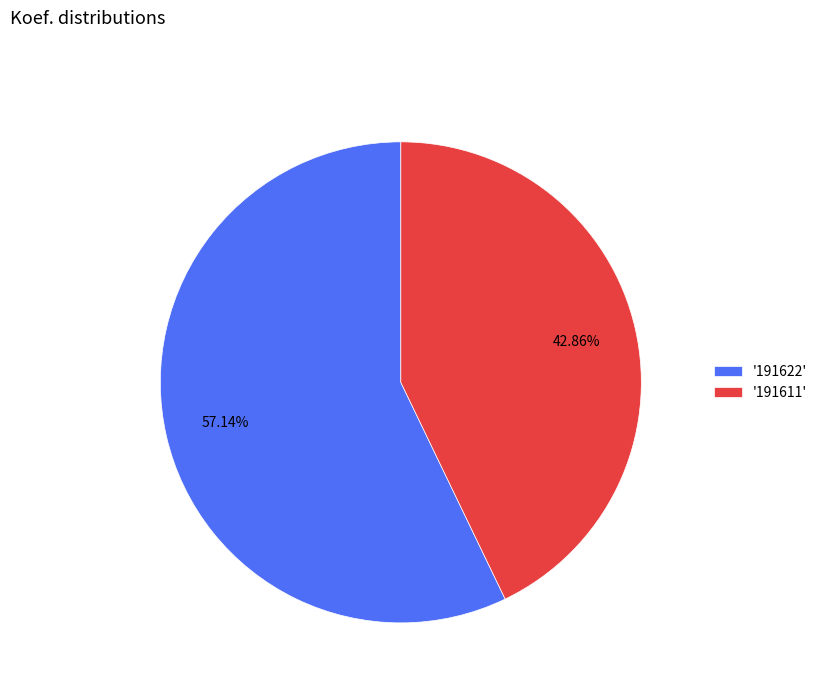

Which has a higher value, '191622' or '191611'?

'191622'